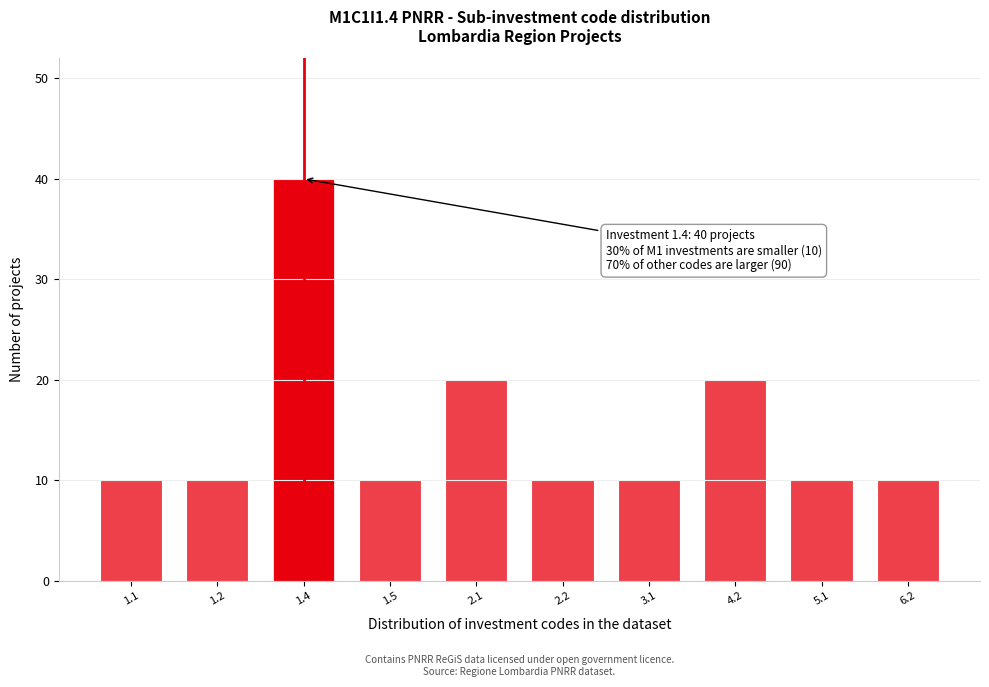

Reading right to left, what are all the values shown in this chart?

6.2=10	5.1=10	4.2=20	3.1=10	2.2=10	2.1=20	1.5=10	1.4=40	1.2=10	1.1=10